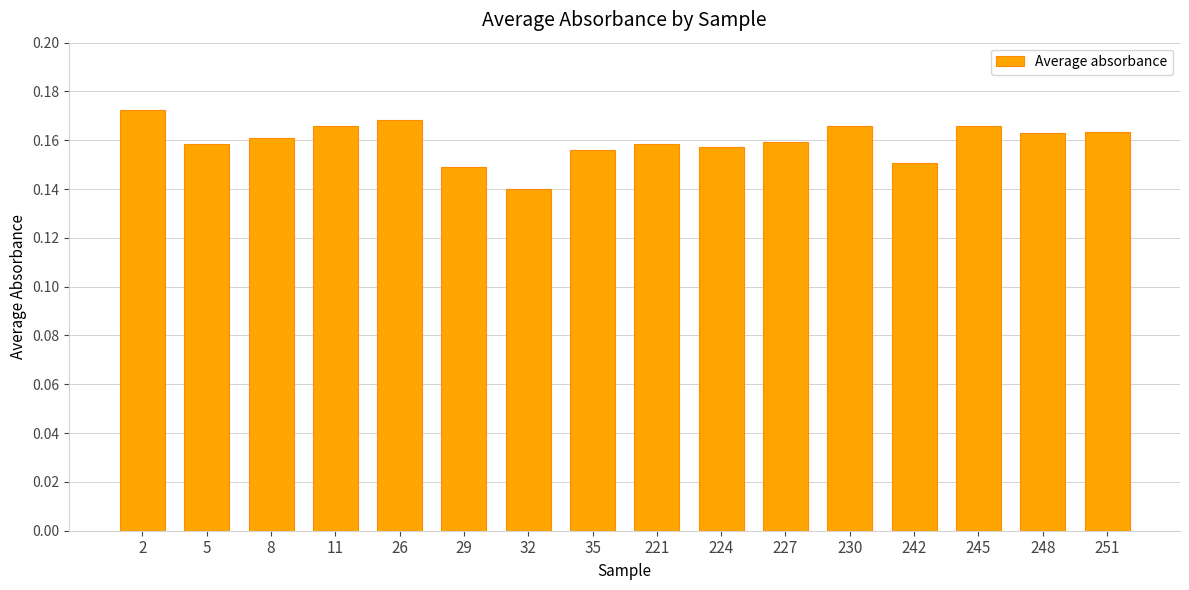

Which label corresponds to the smallest value in the chart?

32